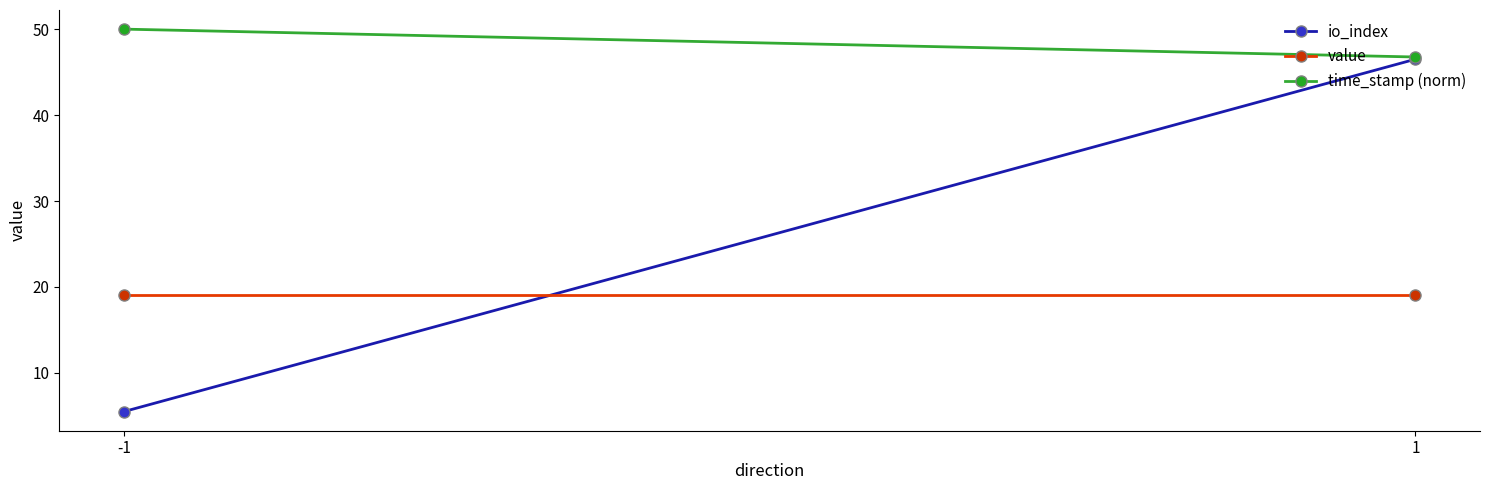

What are all the series names shown in the legend?

io_index, value, time_stamp (norm)